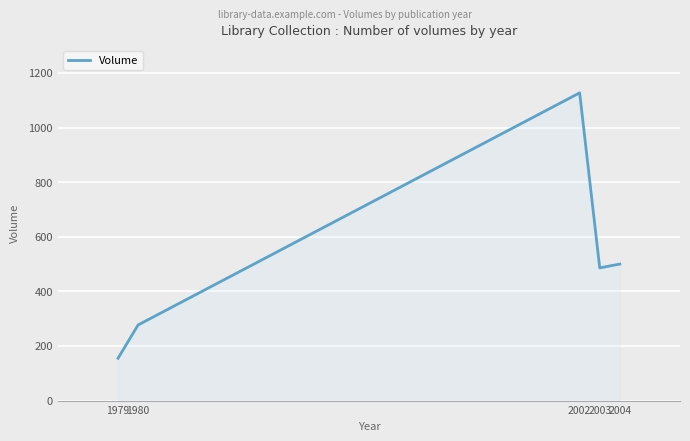

List the labels in order of value, smallest first.

1979, 1980, 2003, 2004, 2002